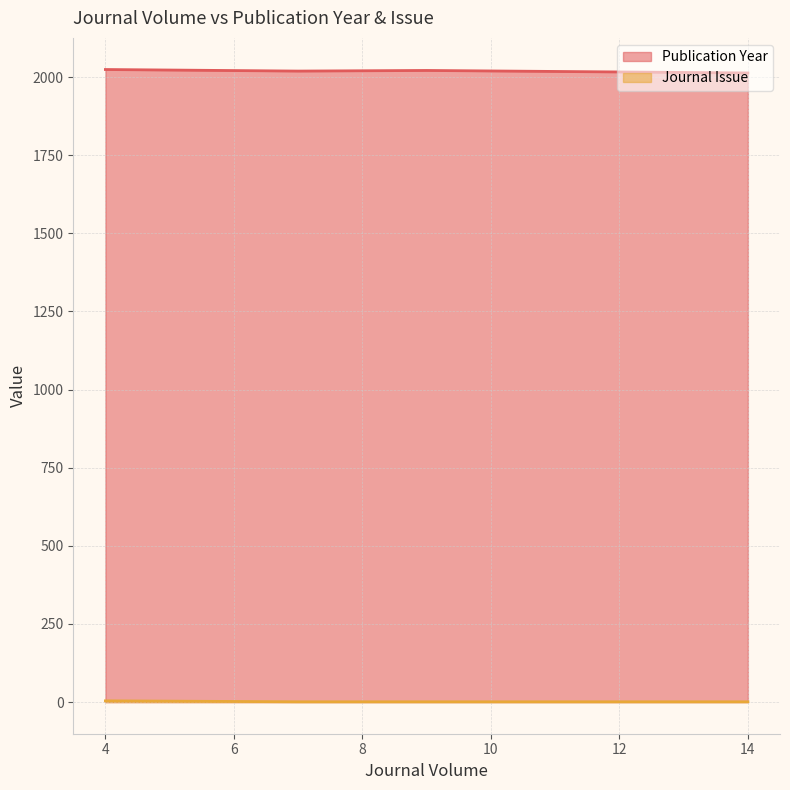

Which series has the largest total across all categories?

Publication Year